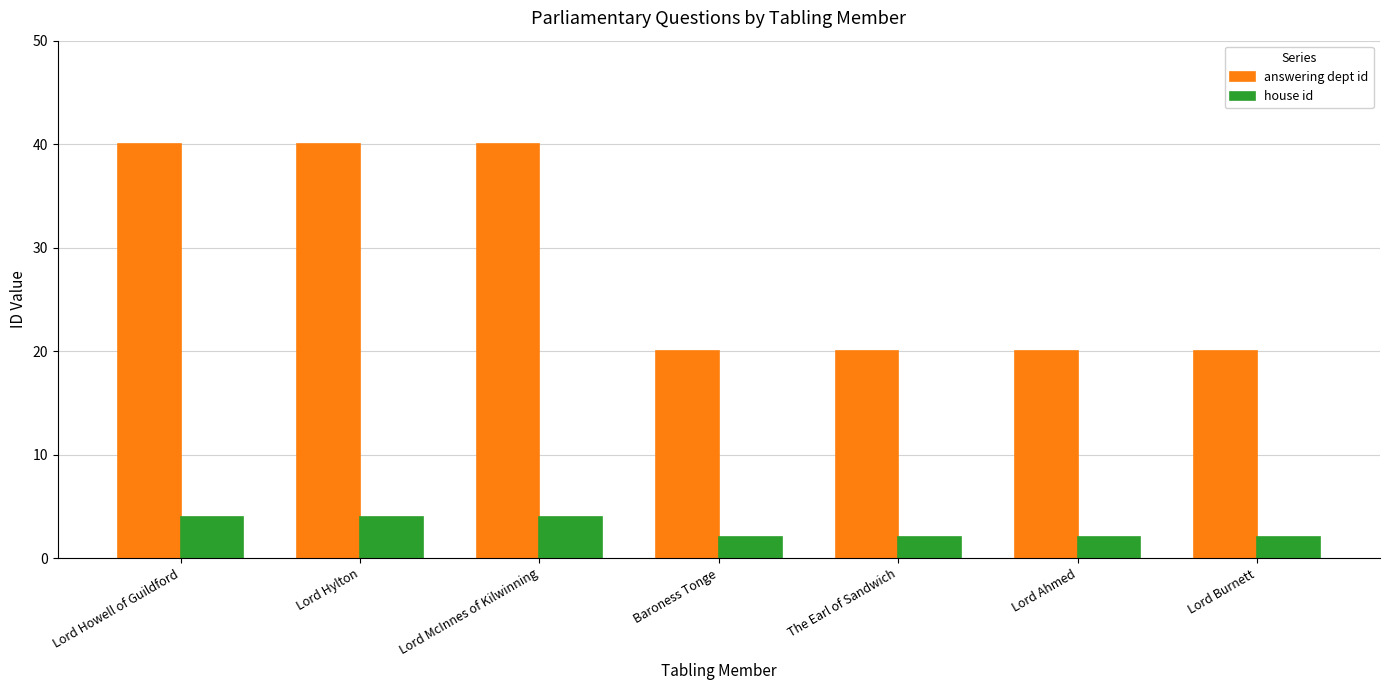

List the series in order of their overall mean, highest first.

answering dept id, house id